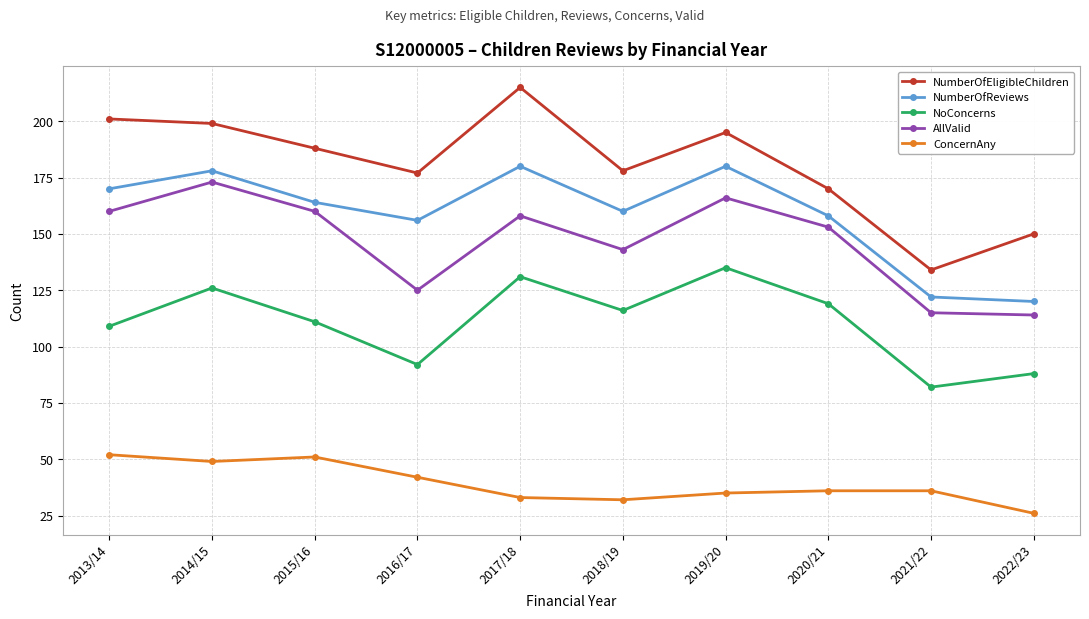

Count the number of categories in the chart.

10